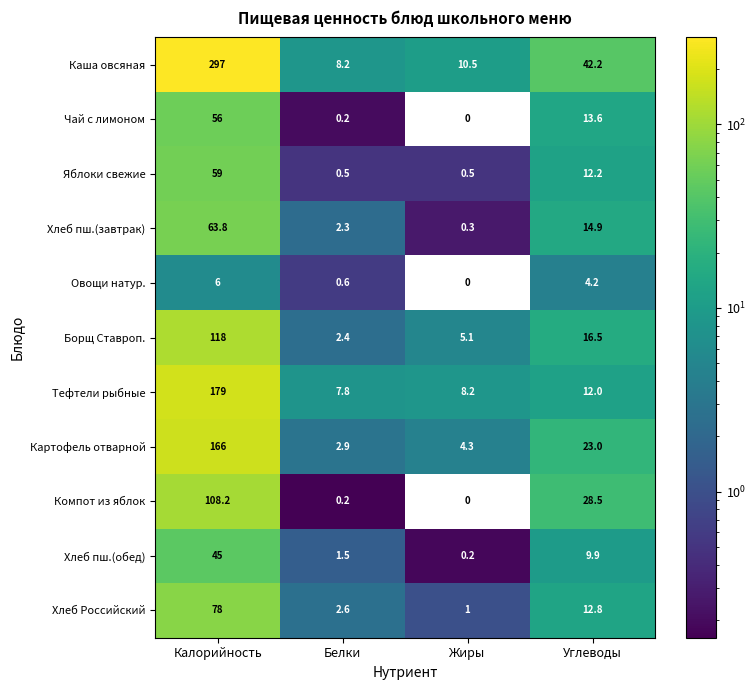

Which series has the largest total across all categories?

Каша овсяная